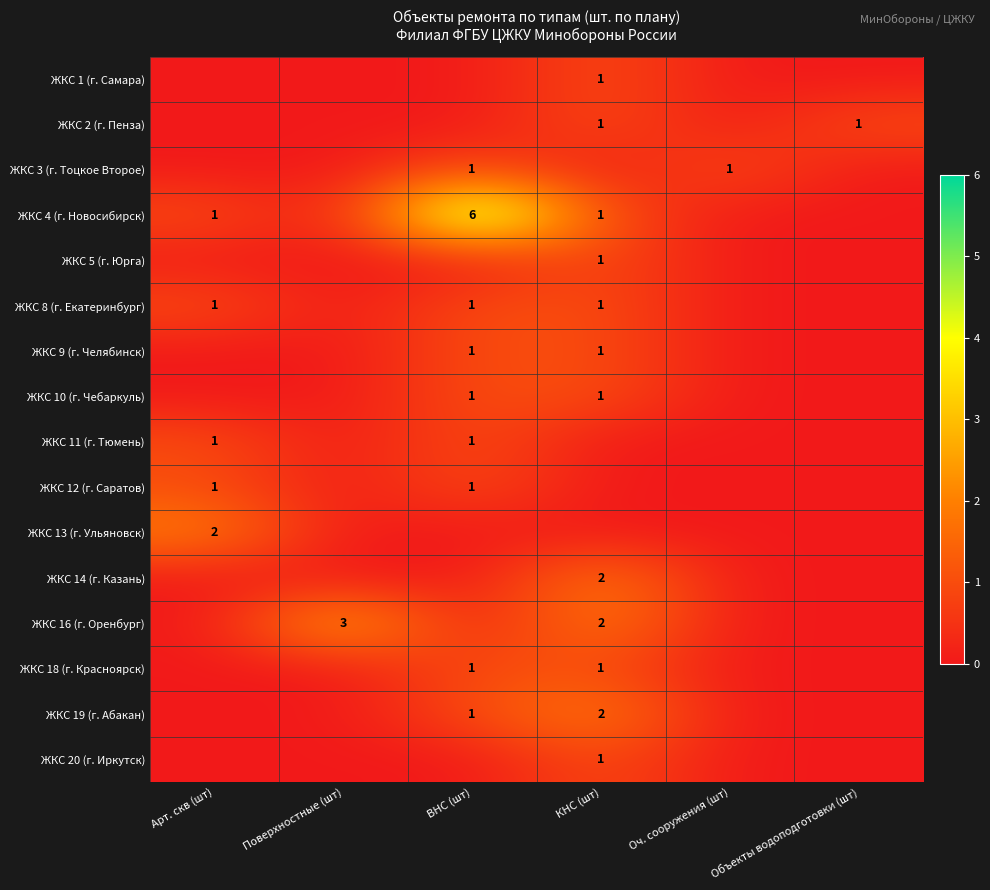

Is the value of ЖКС 16 (г. Оренбург) at Арт. скв (шт) greater than the value of ЖКС 12 (г. Саратов) at КНС (шт)?

No